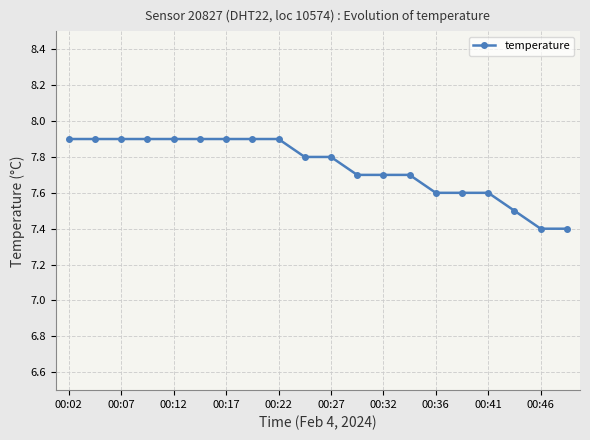

What is the value of the 4th point from the left?

7.9